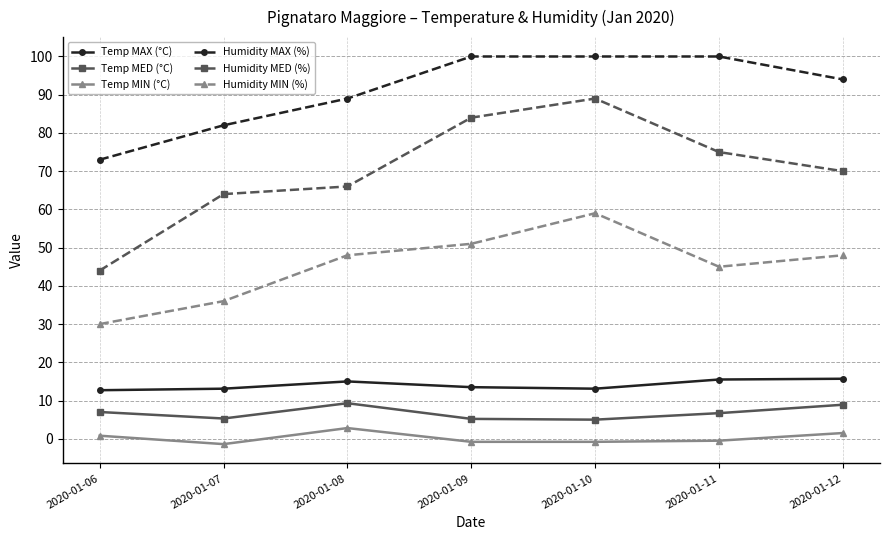

What is the value of the Temp MED (°C) point at the 2nd from the left?

5.3